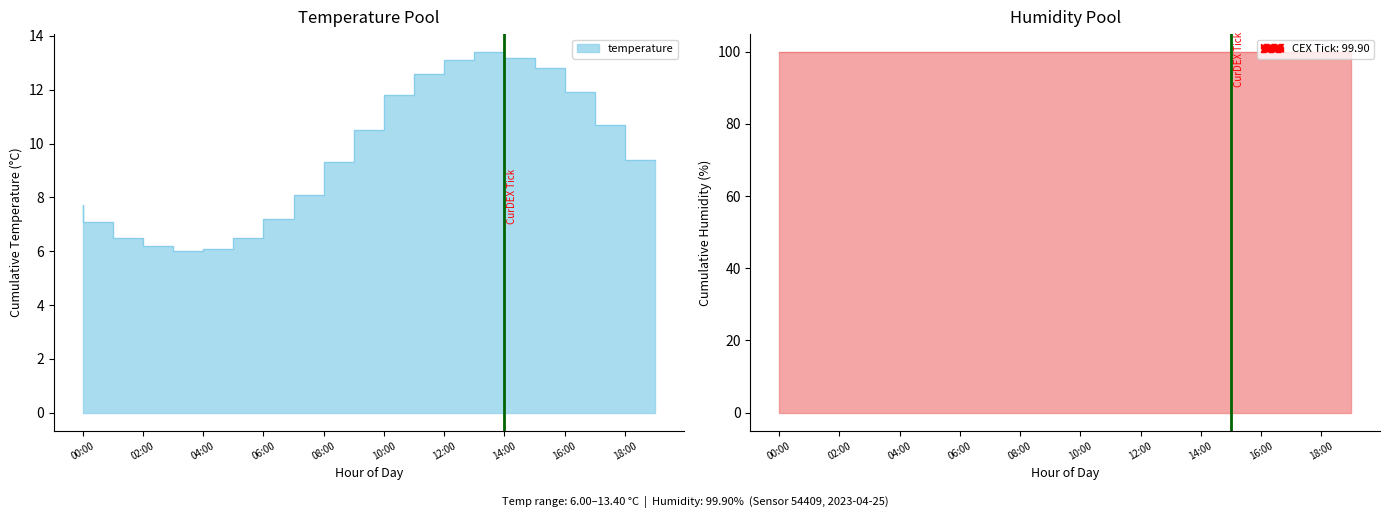

Which label corresponds to the largest value in the chart?

14:00